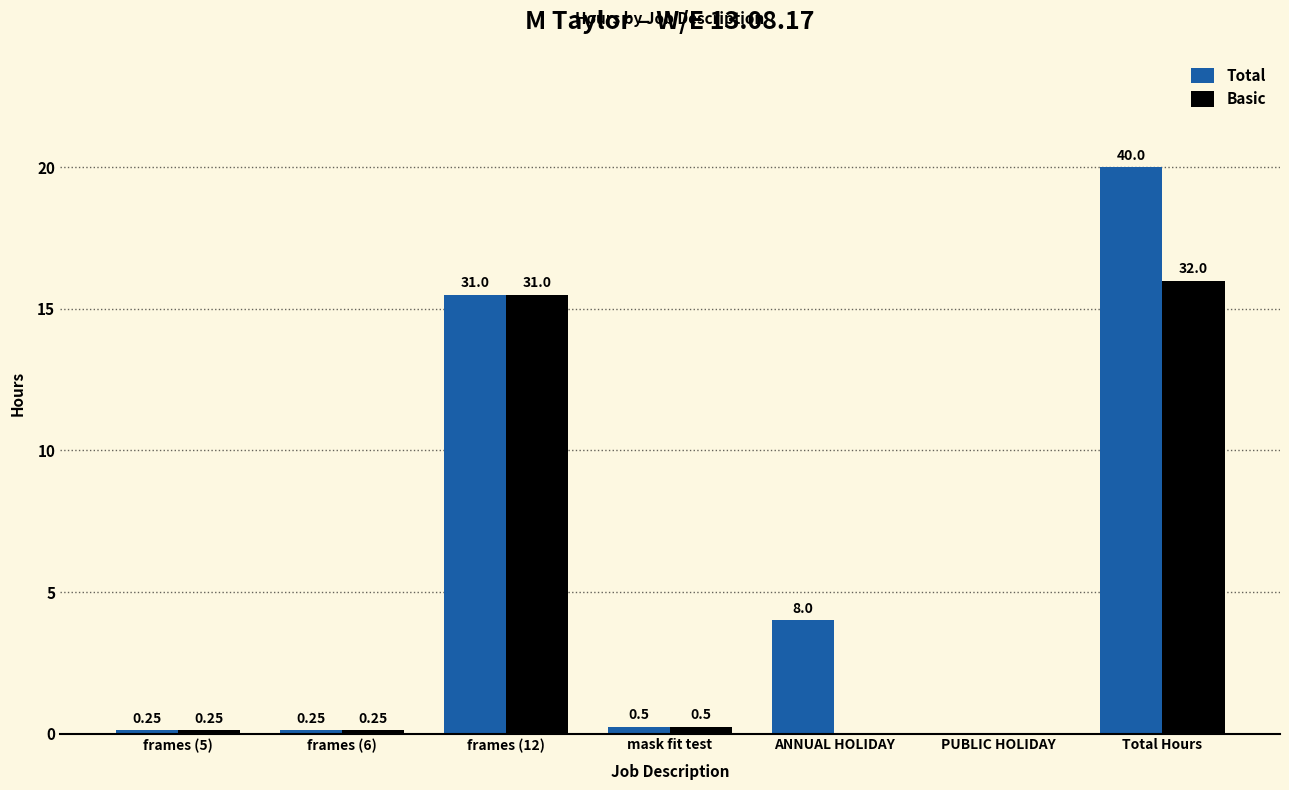

What are all the series names shown in the legend?

Total, Basic